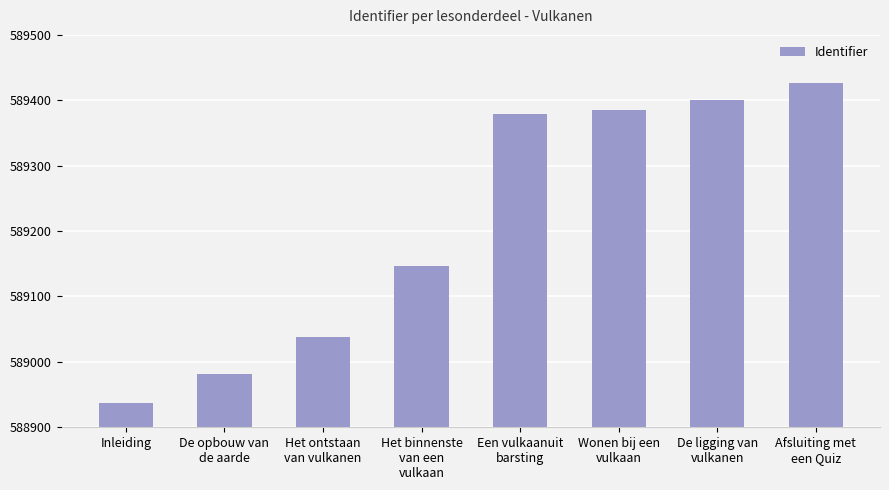

What is the approximate value at De opbouw van
de aarde, to the nearest 50?

589000